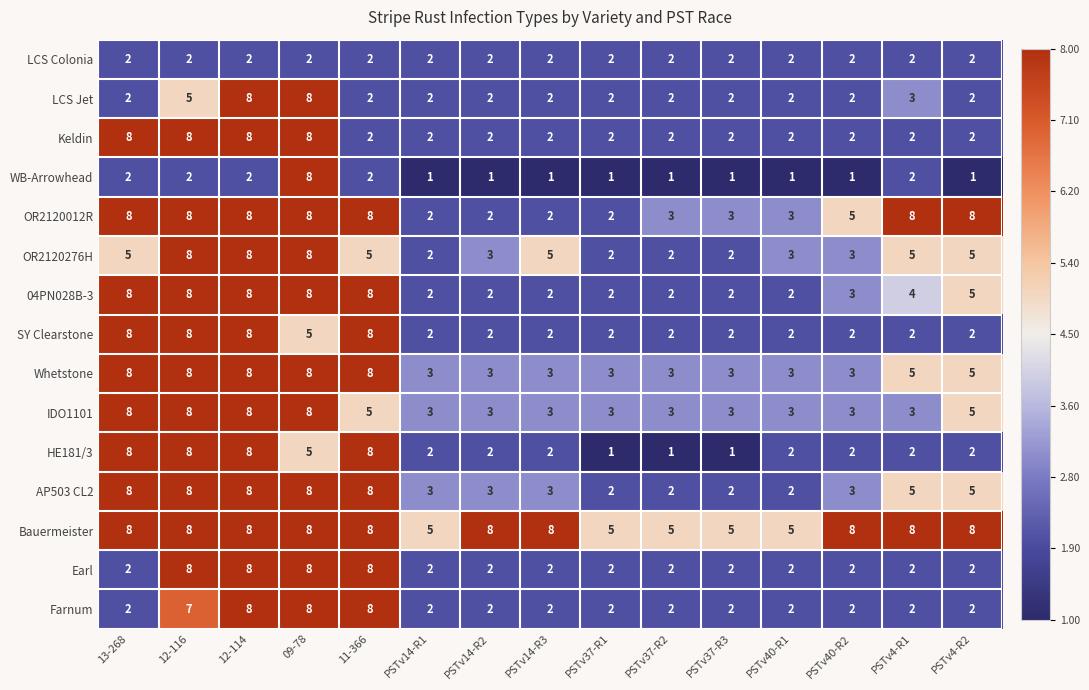

Where is OR2120012R nearest to the value 5?

PSTv40-R2